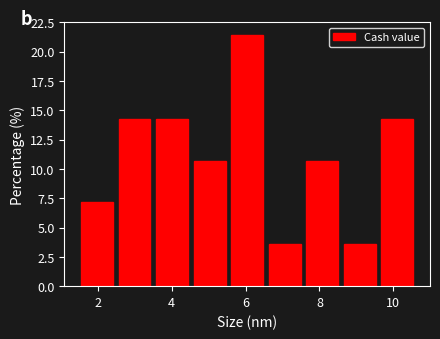

What is the height of the bar covering 6.6 to 7.6 on the x-axis? Neither the bar edges nor the heights are printed on the chart, so give them approximately, as read against the axes.

3.5